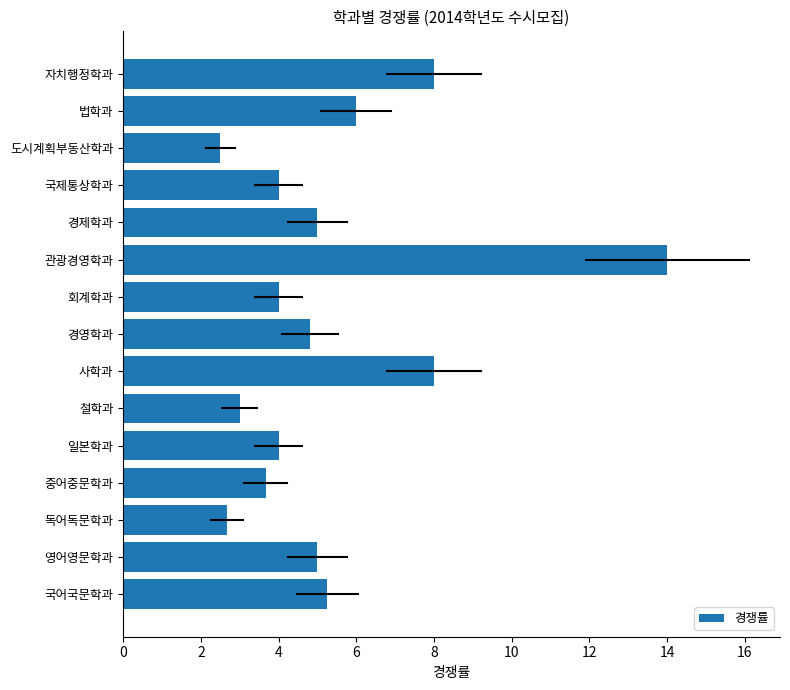

At which category does the chart reach its peak across all series?

관광경영학과